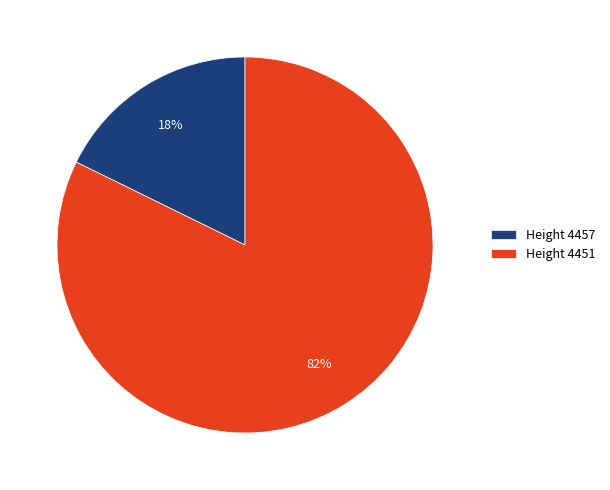

Do Height 4451 and Height 4457 together represent more than half of the pie?

Yes